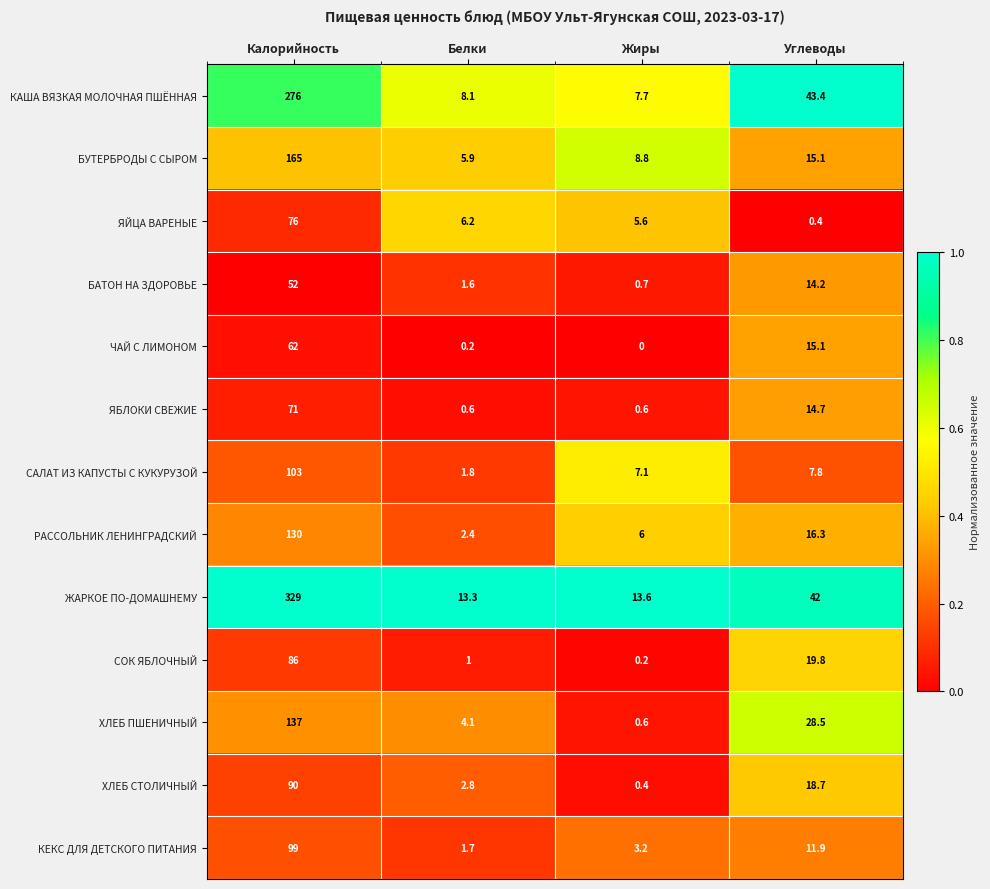

What is the lowest value of the ЯБЛОКИ СВЕЖИЕ series?

0.6